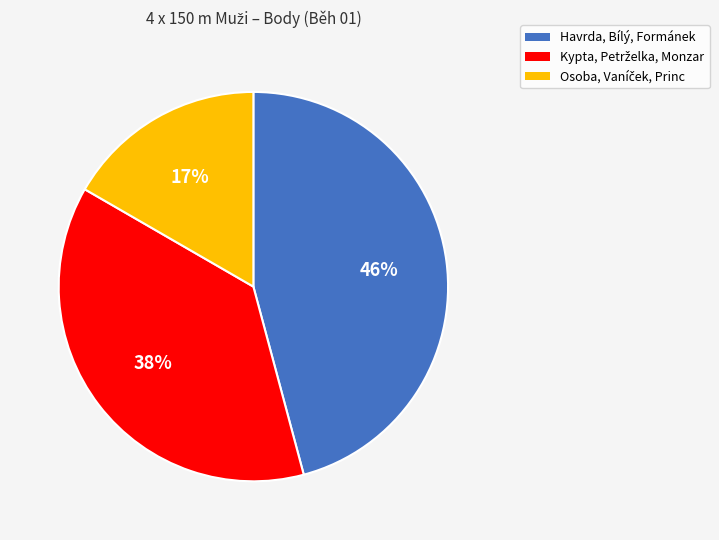

How many slices are in this pie chart?

3